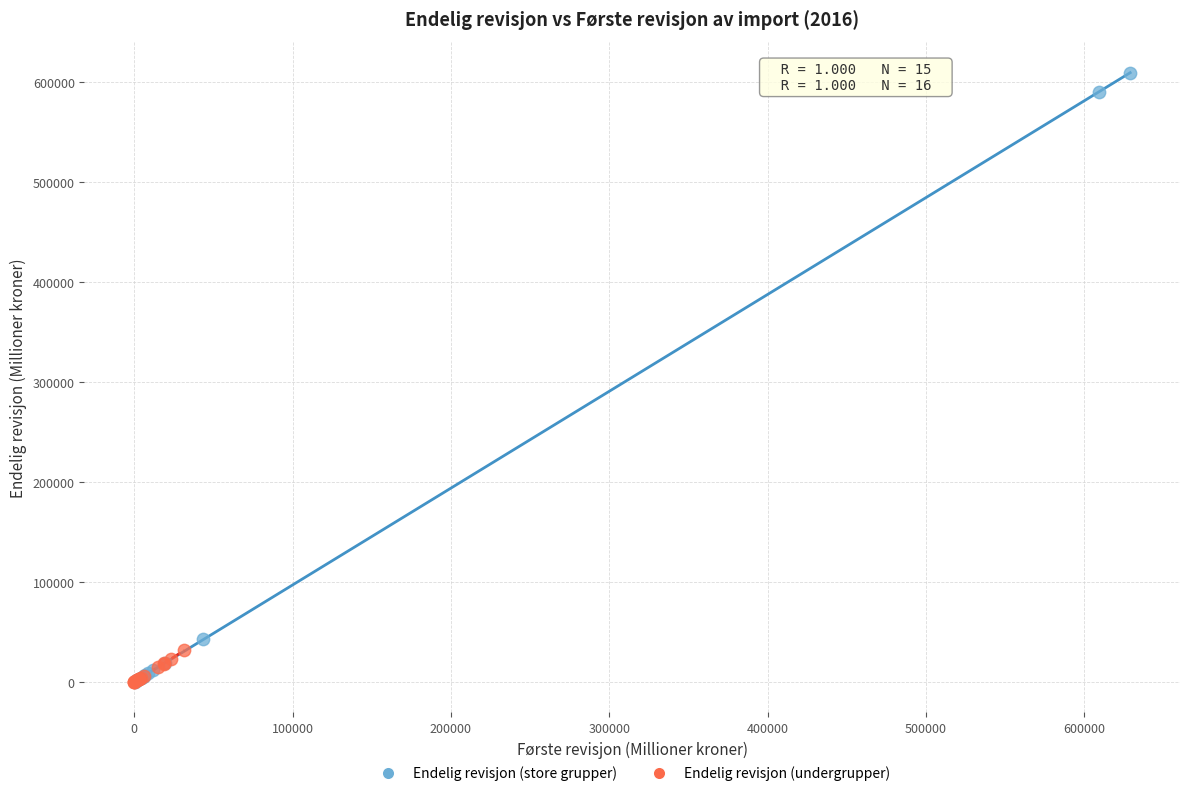

What are all the series names shown in the legend?

Endelig revisjon (store grupper), Endelig revisjon (undergrupper)